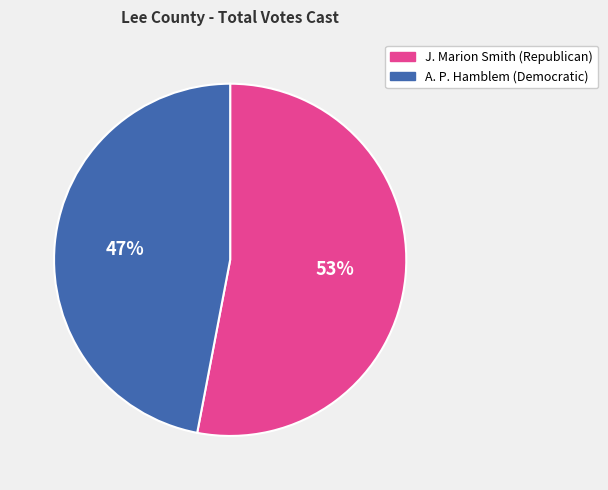

Which category has the smallest portion of the pie?

A. P. Hamblem (Democratic)